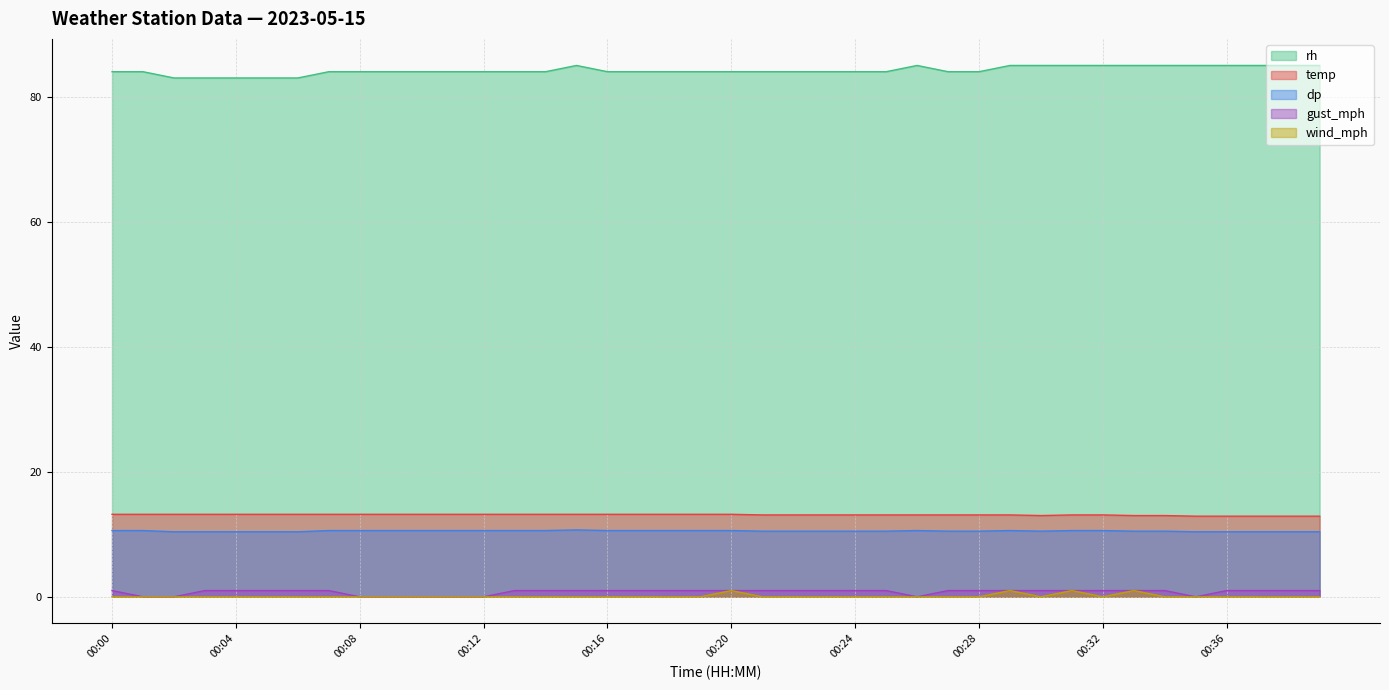

Which series has the largest total across all categories?

rh